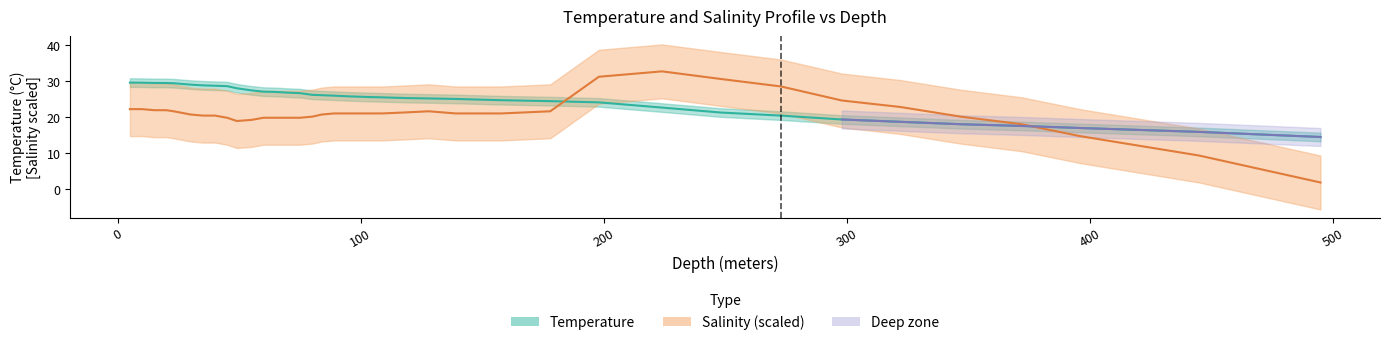

Which series has the largest range (max minus min)?

Salinity